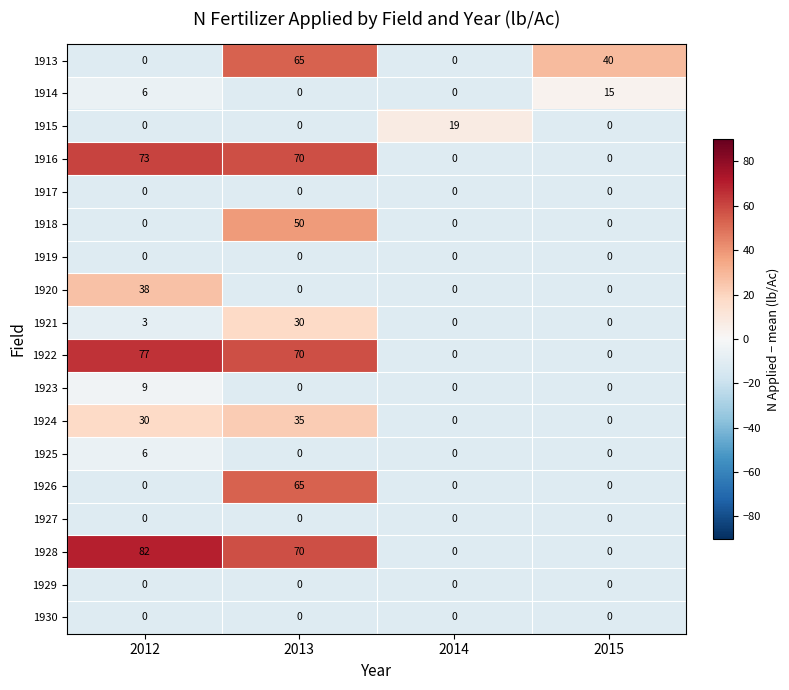

Is it true that 1915 equals -12 at 2012?

False